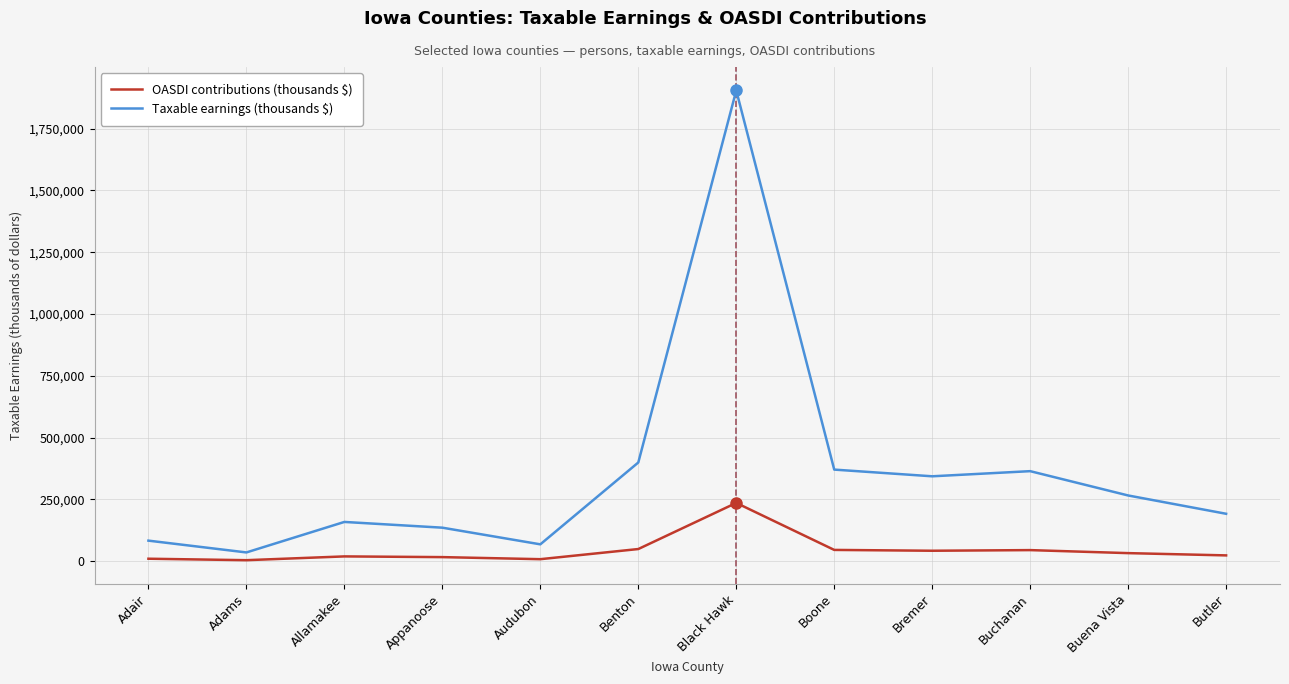

What is the average value of the Taxable earnings (thousands $) series?

360393